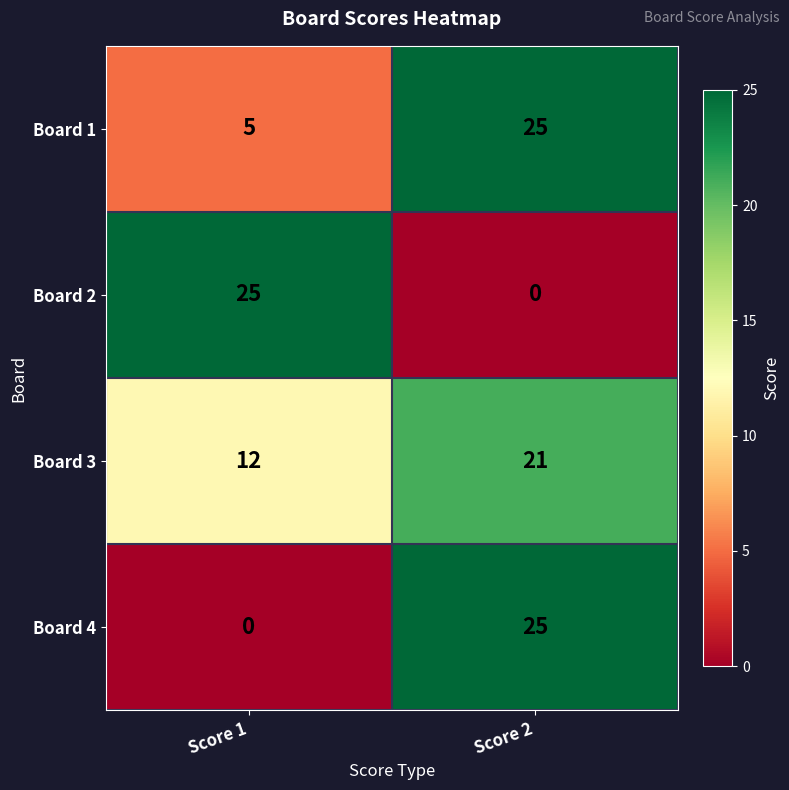

What is the spread (max minus min) of values at Score 1?

25